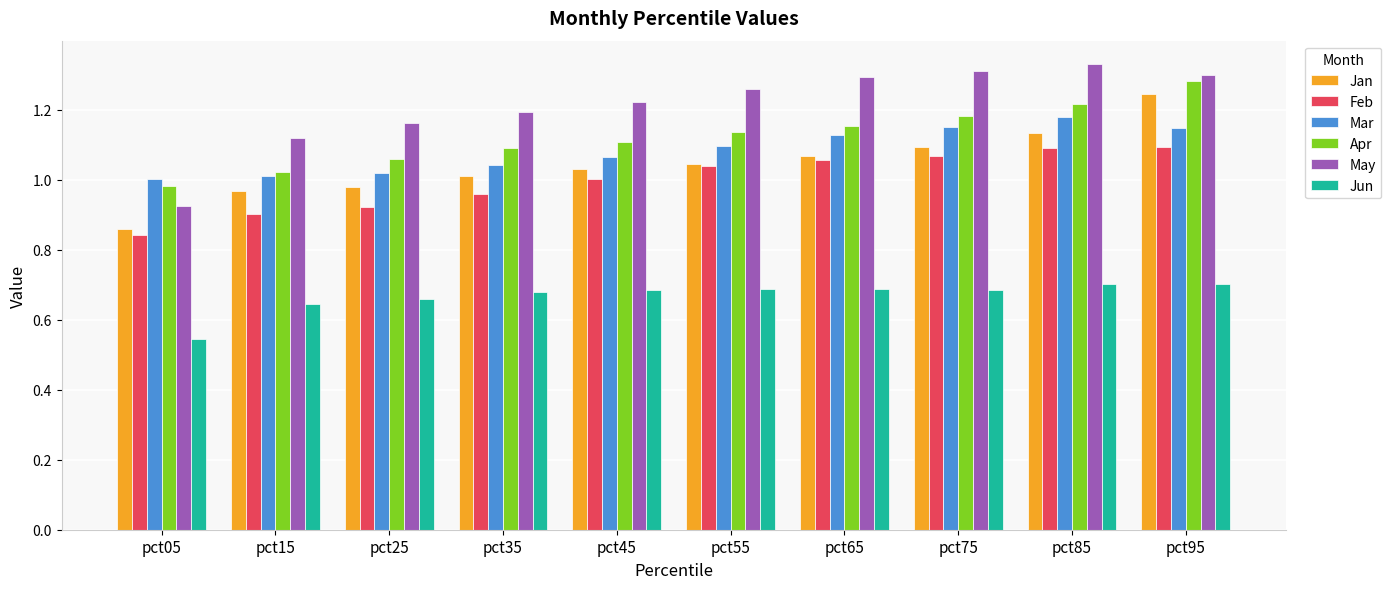

What is the difference between the second highest and minimum values in the May series?

0.4